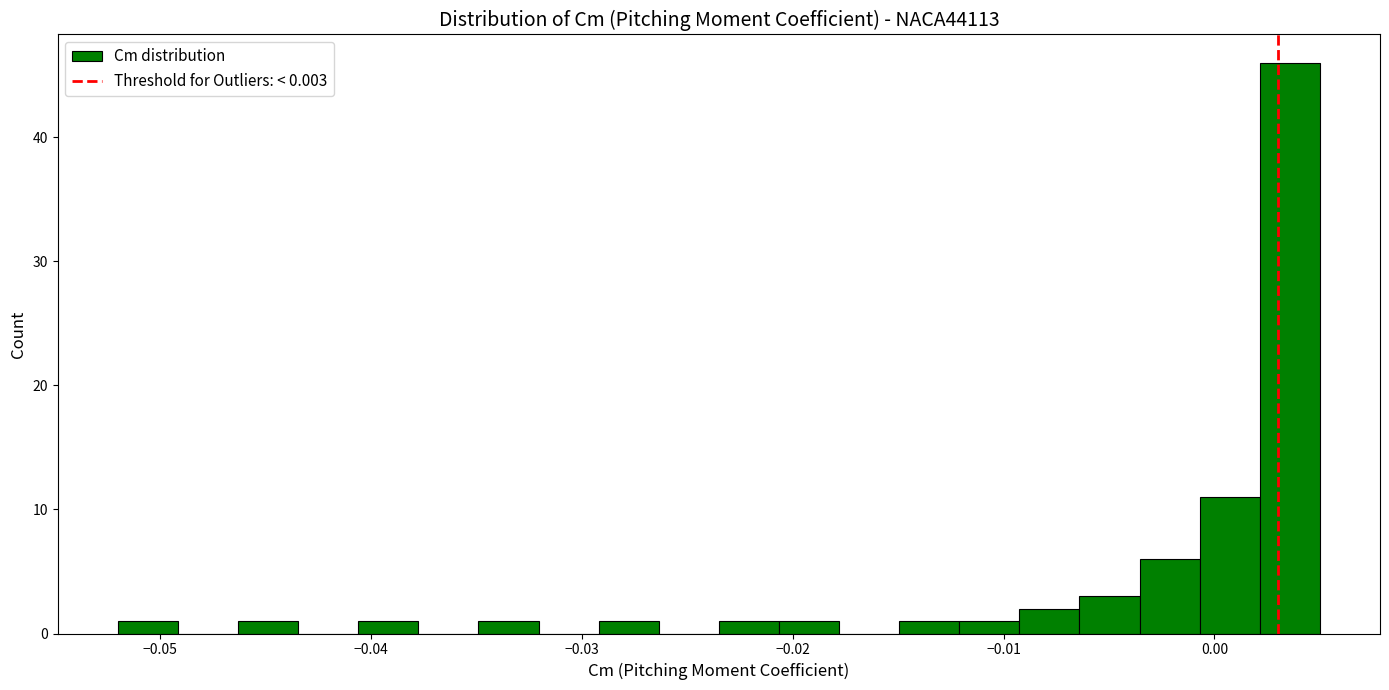

Read against the x-axis, roughly where is the centre of the tallest bar?

0.004